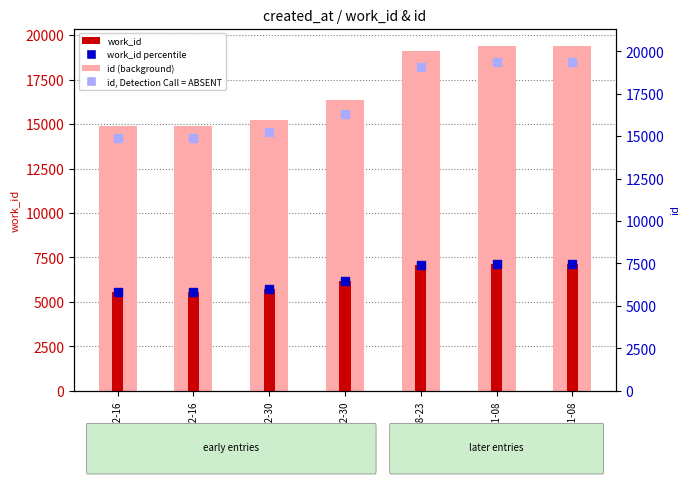

What is the total value across all series at 2012-01-08?

53090